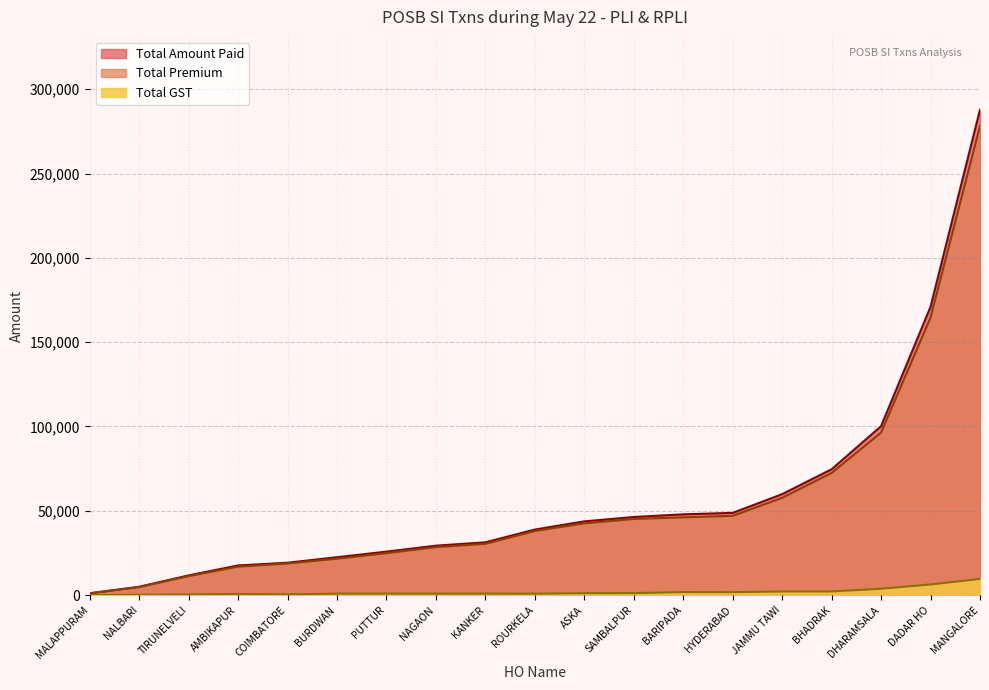

What is the maximum value shown in the chart?

287852